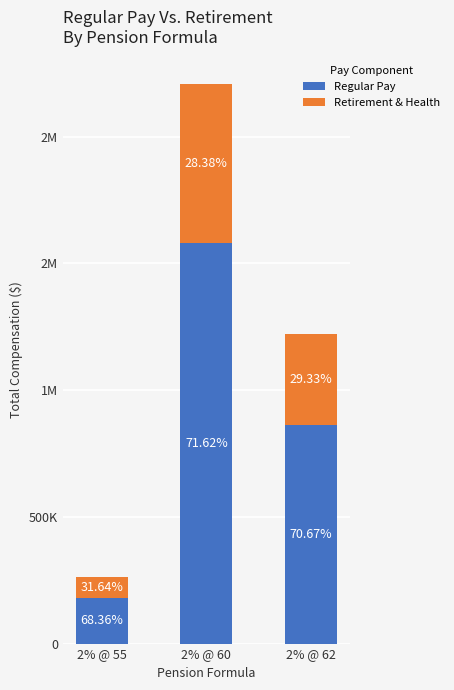

Are the bars horizontal?

No